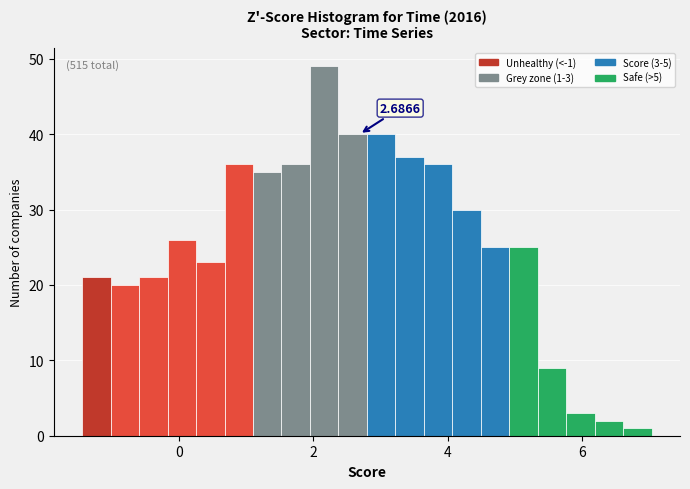

Read against the x-axis, roughly where is the centre of the tallest bar?

2.2